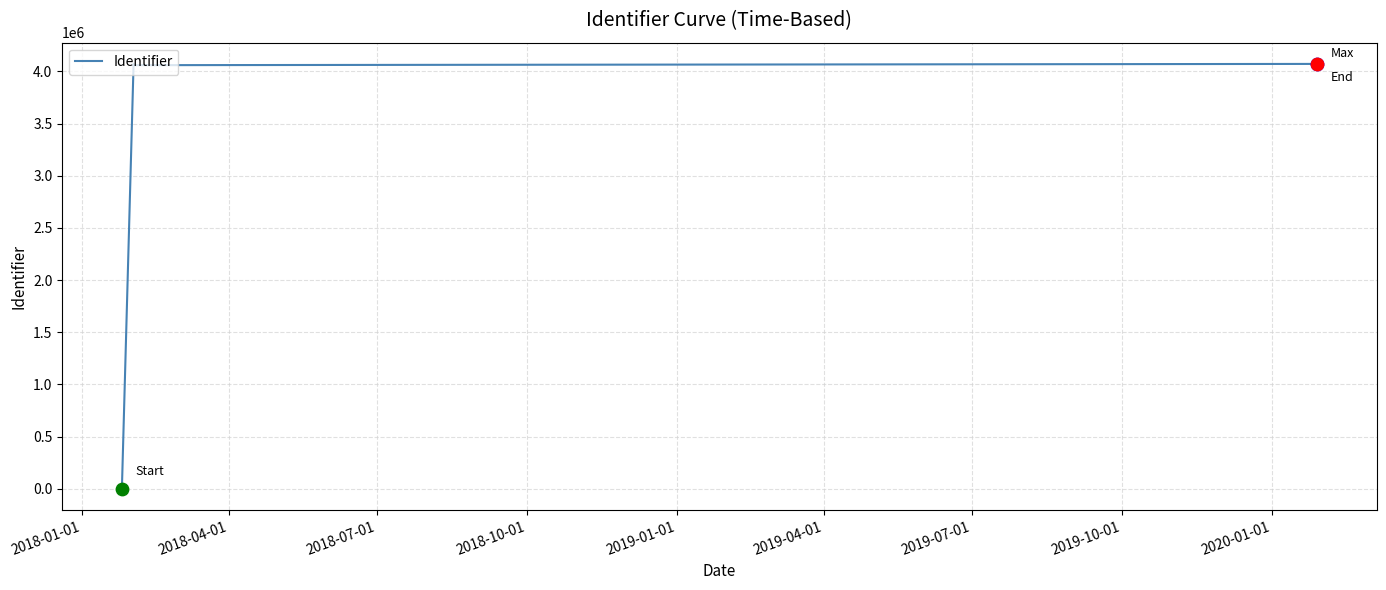

What is the greatest value displayed?

4070997